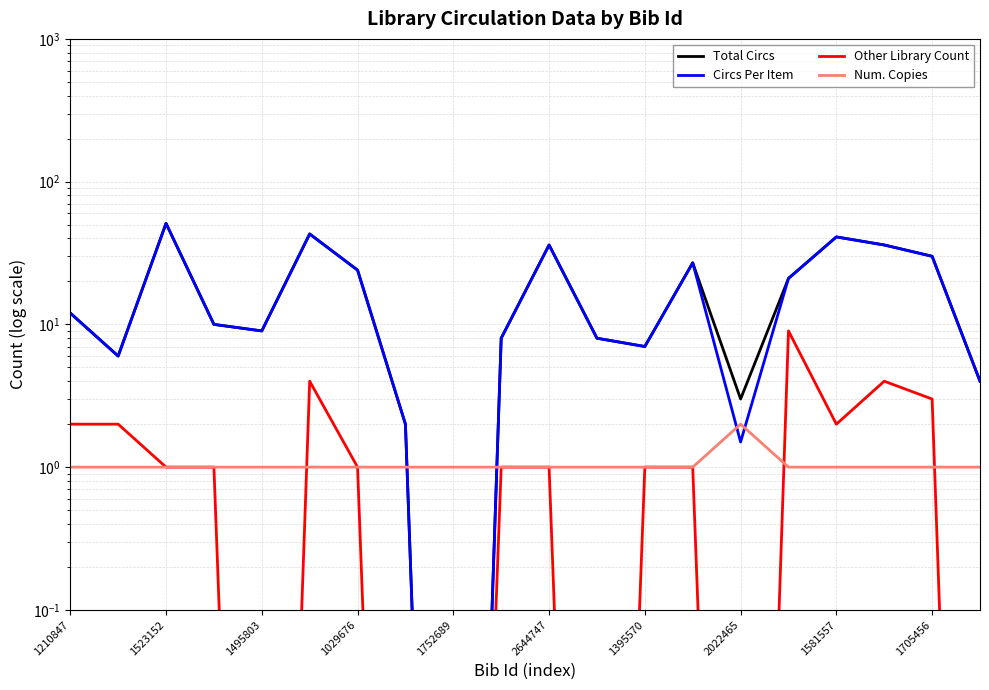

Which has a higher value, 1705456 or 18?

18